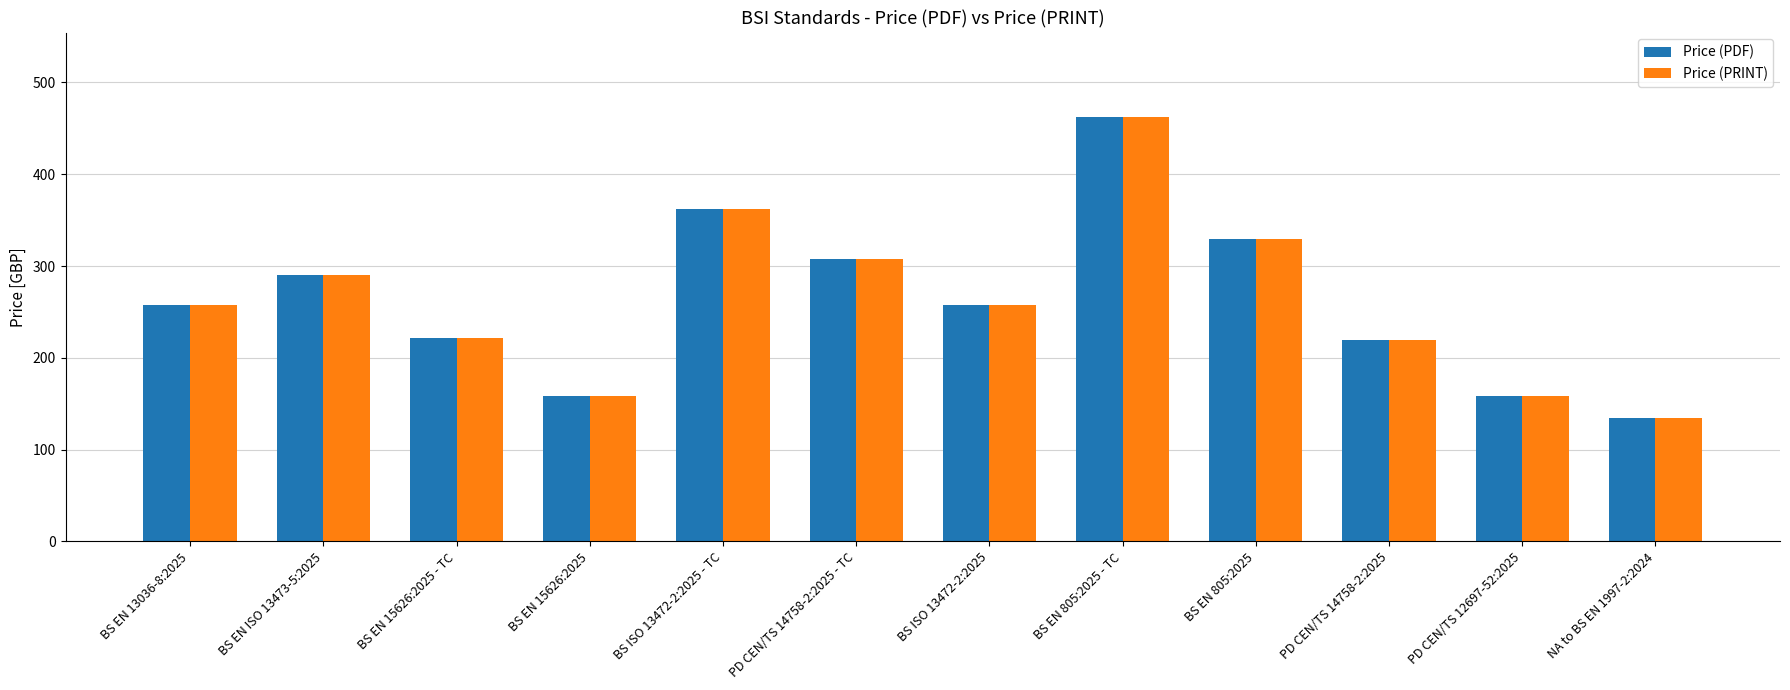

Which category has the lowest value across all series?

NA to BS EN 1997-2:2024